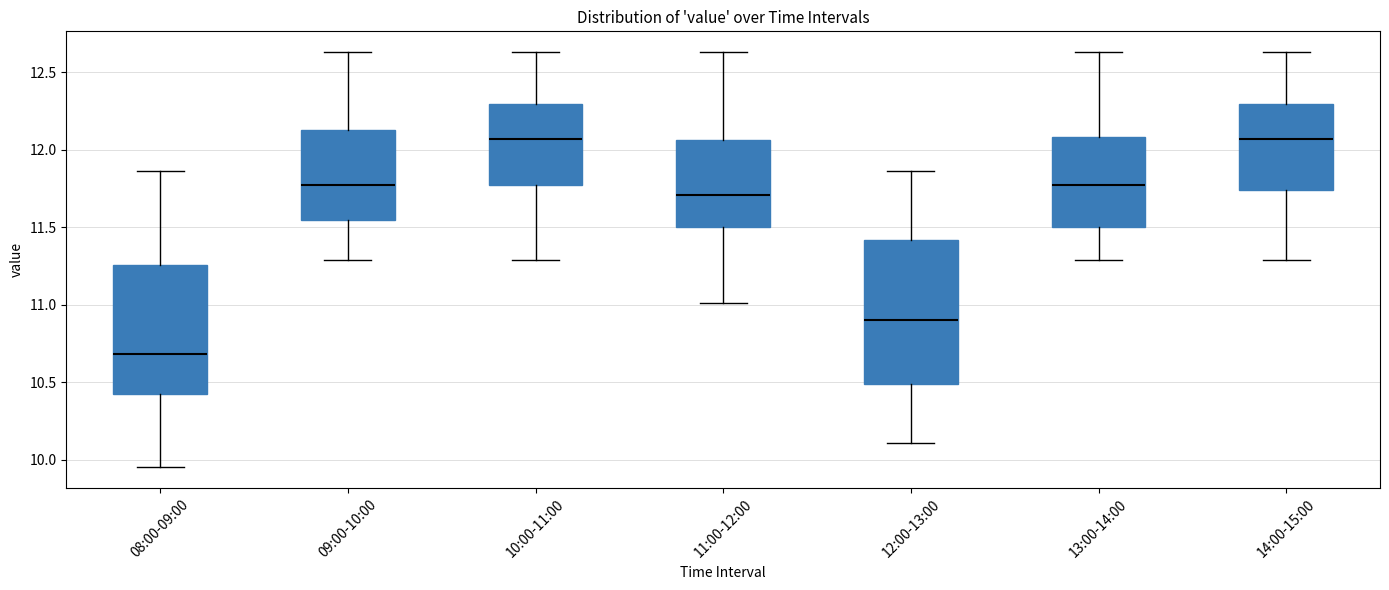

Comparing the boxes themselves (not the whiskers), which one is the tallest?

12:00-13:00